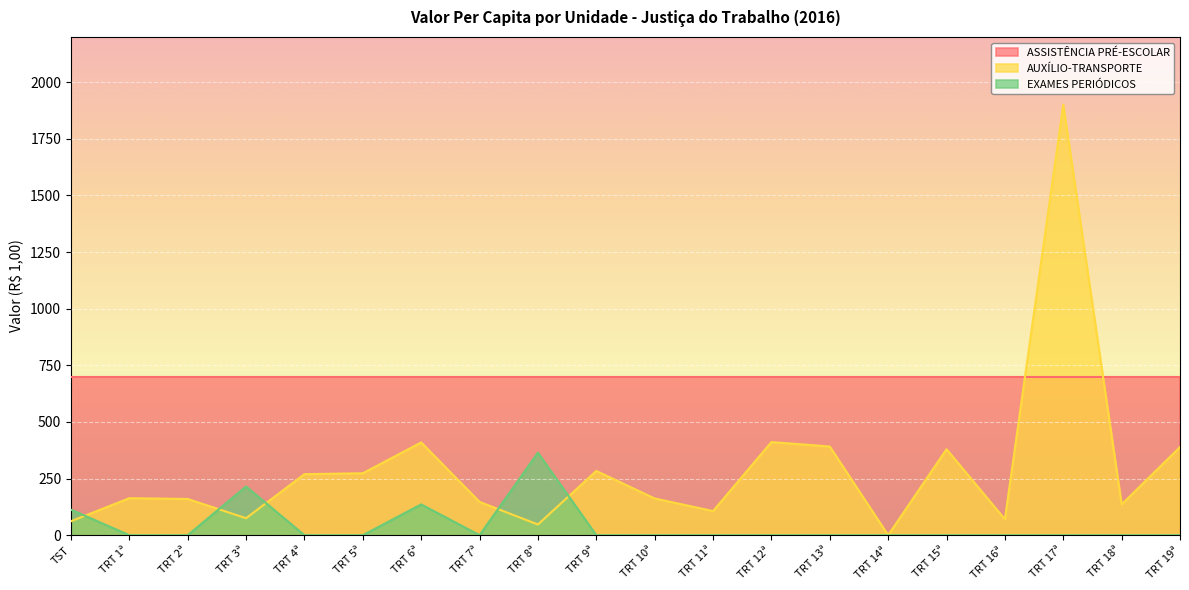

What is the value of the AUXÍLIO-TRANSPORTE point at the 16th from the left?

379.7